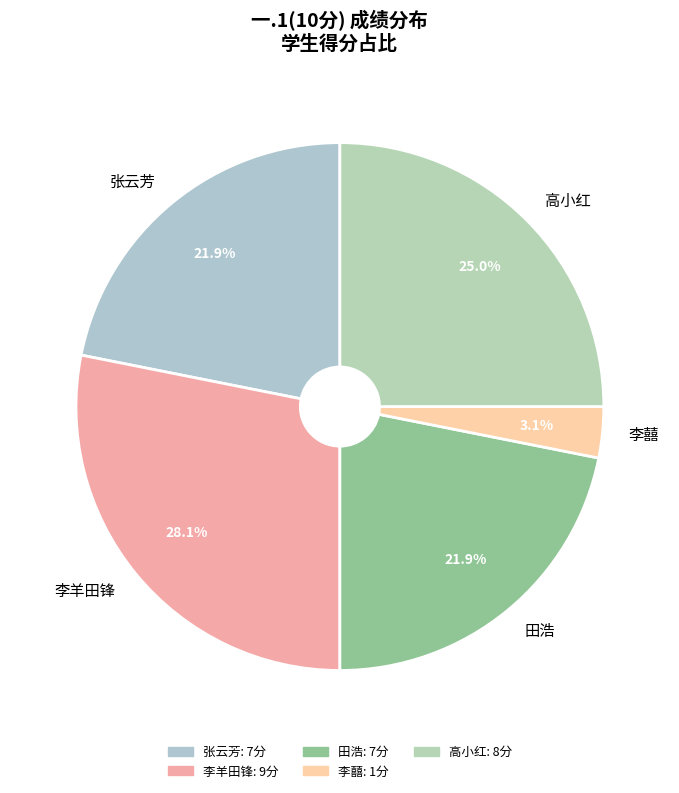

What is the ratio of the value at 田浩 to the value at 高小红?

0.9